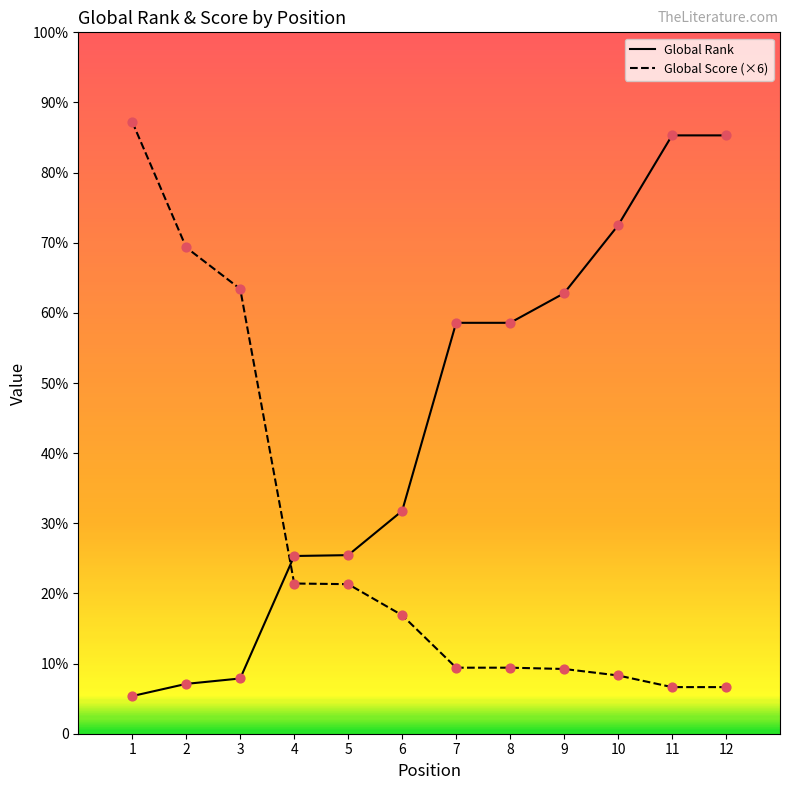

At which category is the sum across all series the highest?

1